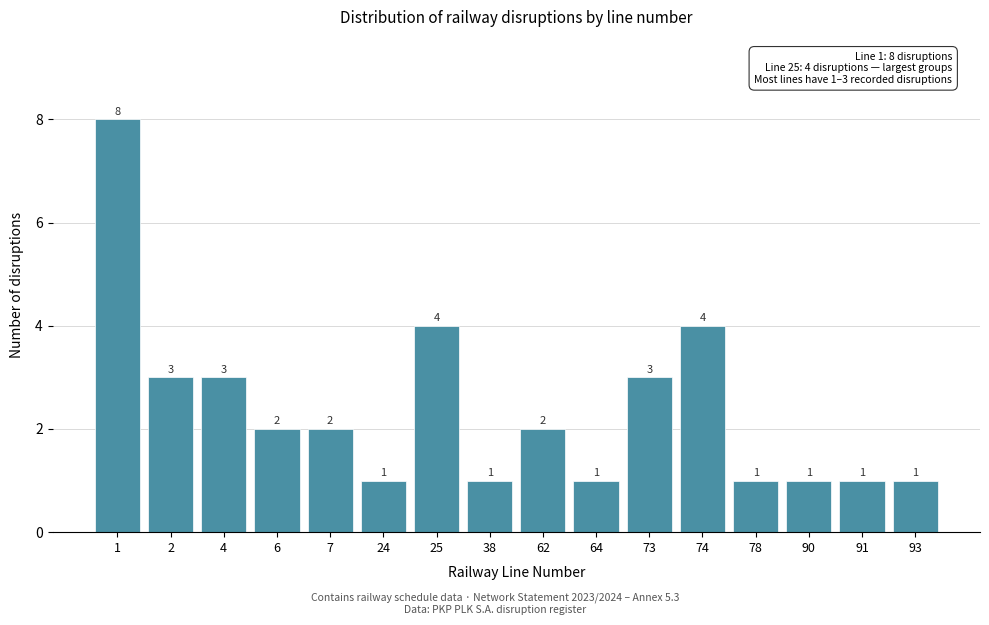

Reading right to left, what are all the values shown in this chart?

1	1	1	1	4	3	1	2	1	4	1	2	2	3	3	8